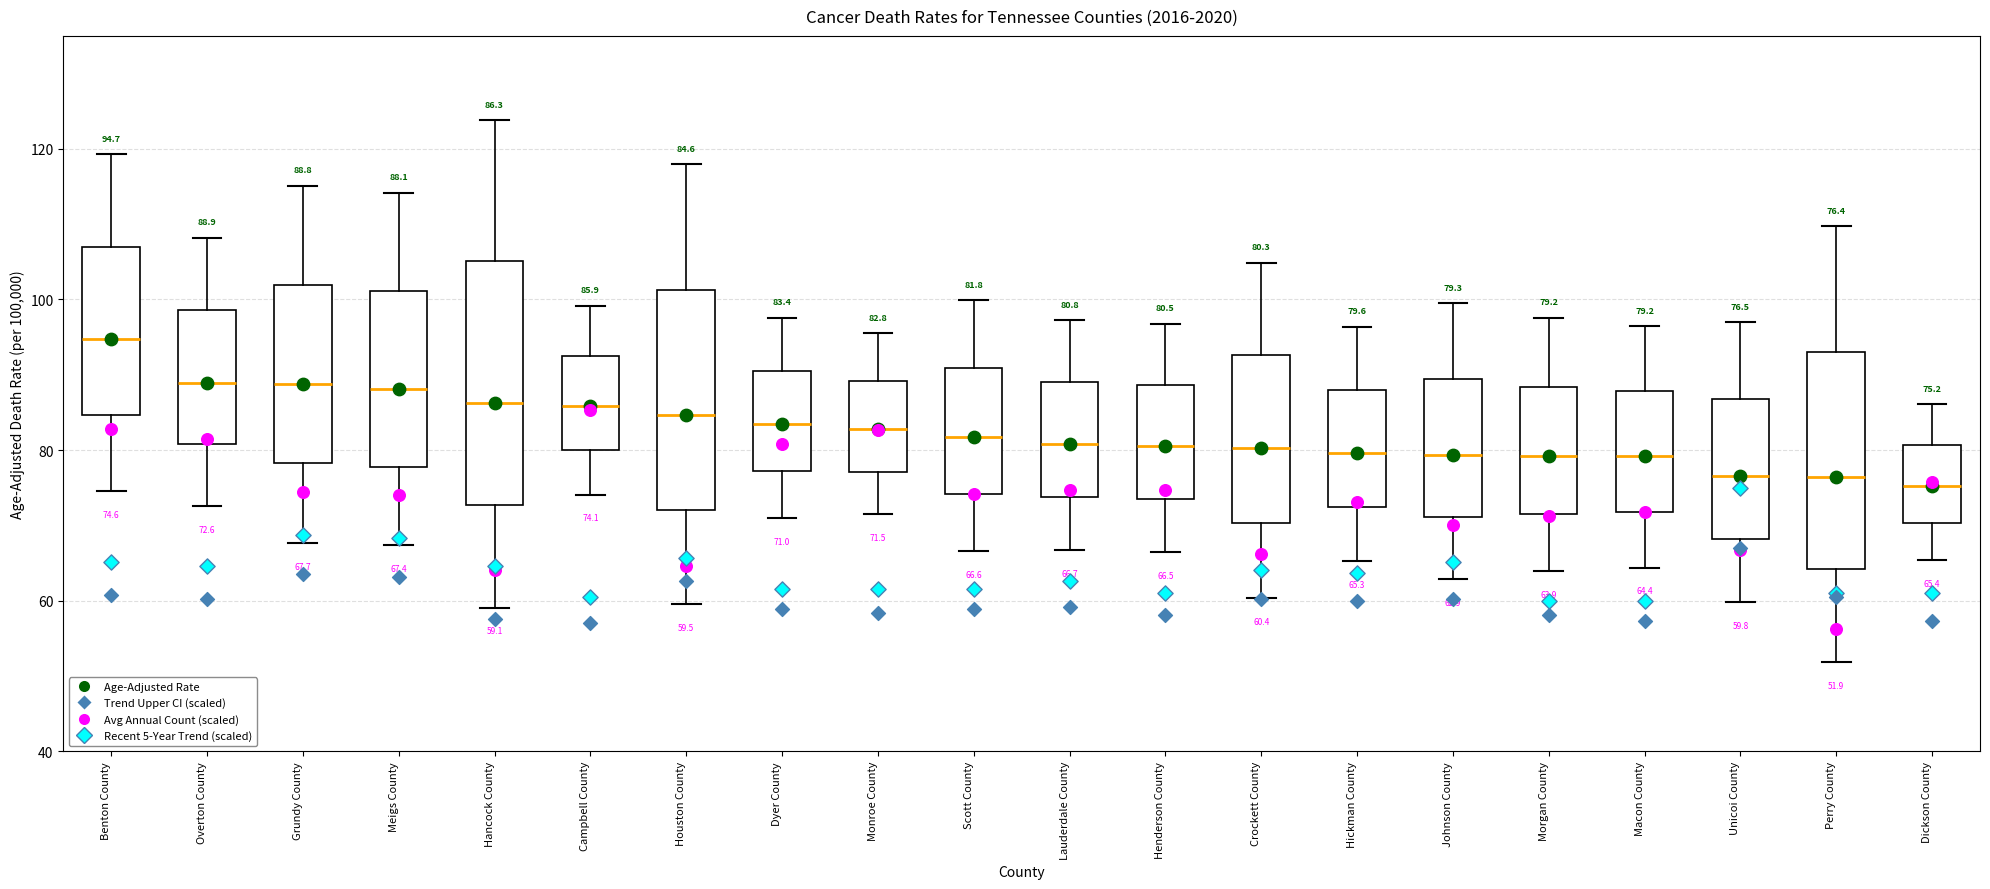

Which box's median line is the highest?

Benton County